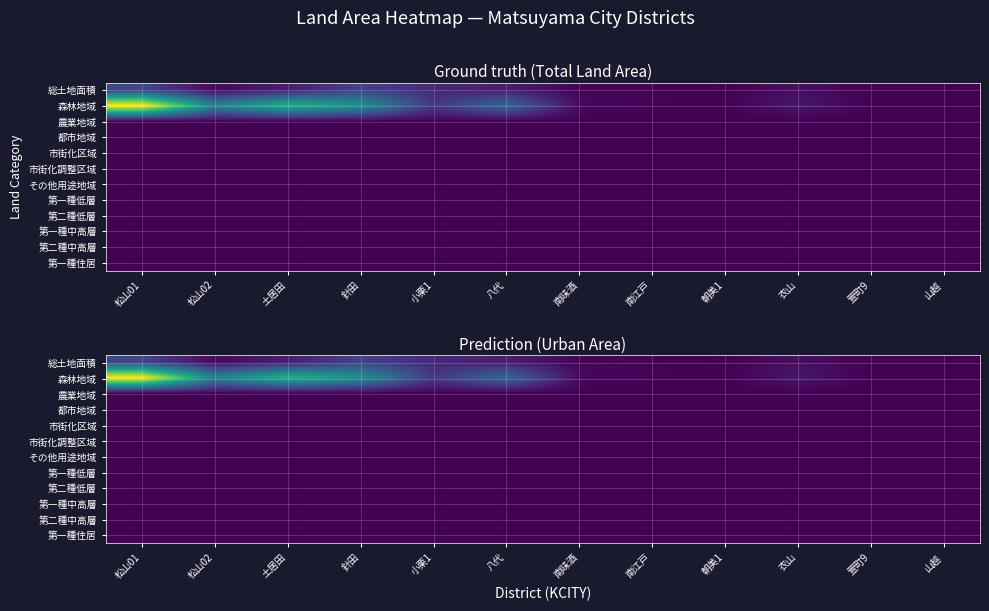

Is it true that 第一種中高層 equals 0.1 at 萱町9?

False